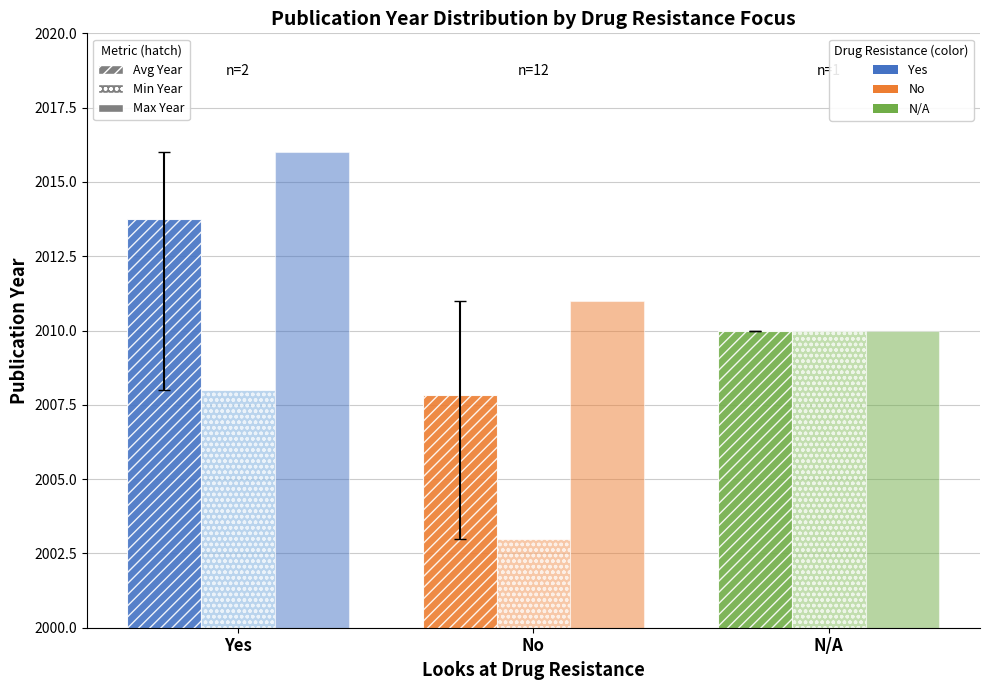

How many bars are there in each group?

3